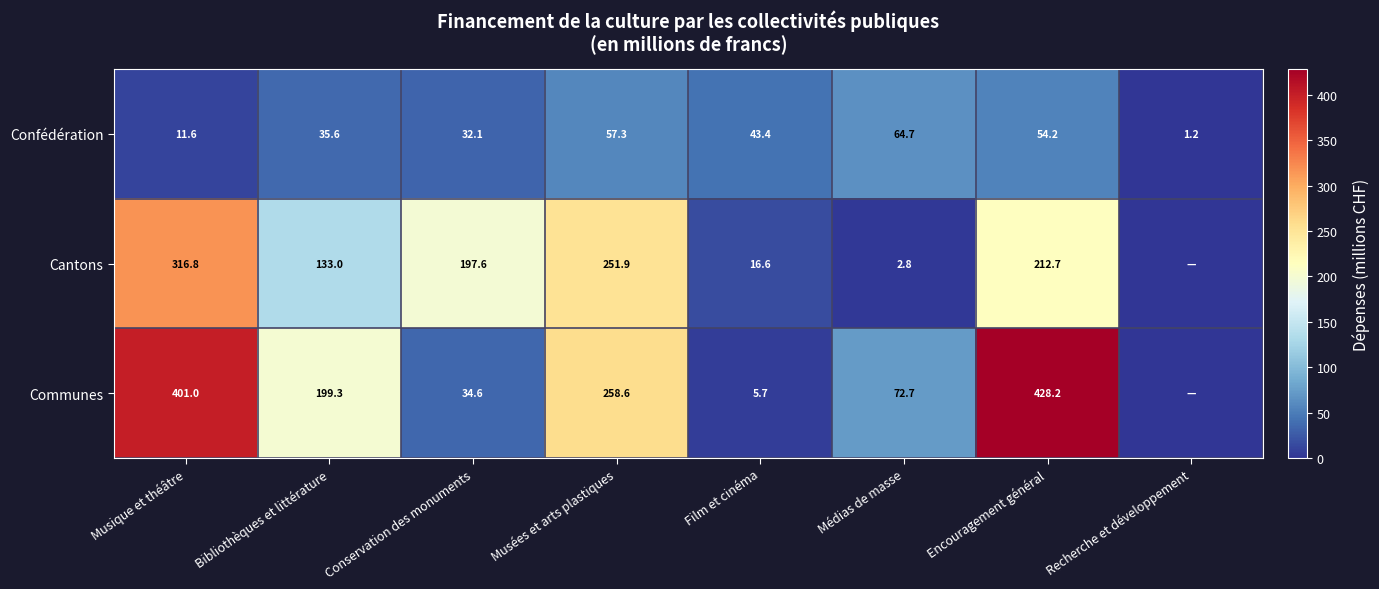

What is the difference between the highest and lowest values at Conservation des monuments?

165.5